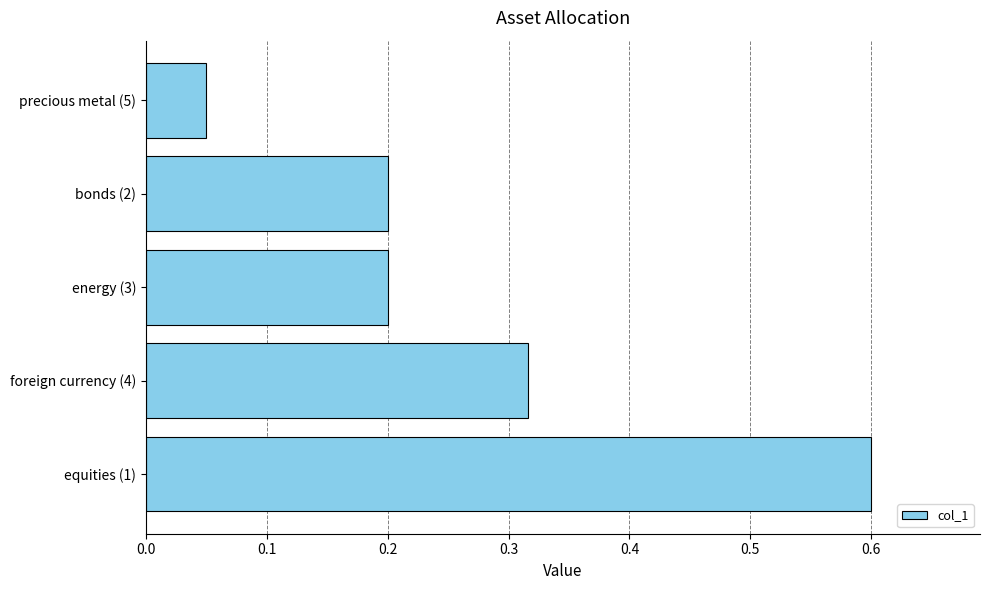

The chart shows a value of 0.1 at bonds (2). True or false?

False